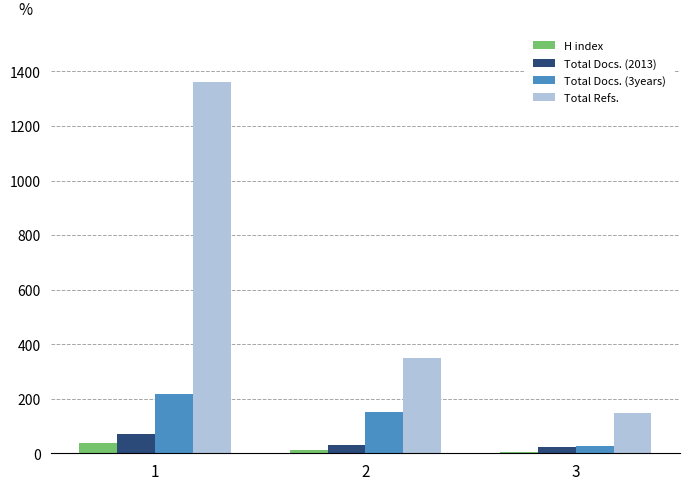

Reading left to right, what are all the values shown in this chart?

H index: 1=39	2=13	3=4
Total Docs. (2013): 1=69	2=31	3=22
Total Docs. (3years): 1=219	2=151	3=28
Total Refs.: 1=1360	2=350	3=147